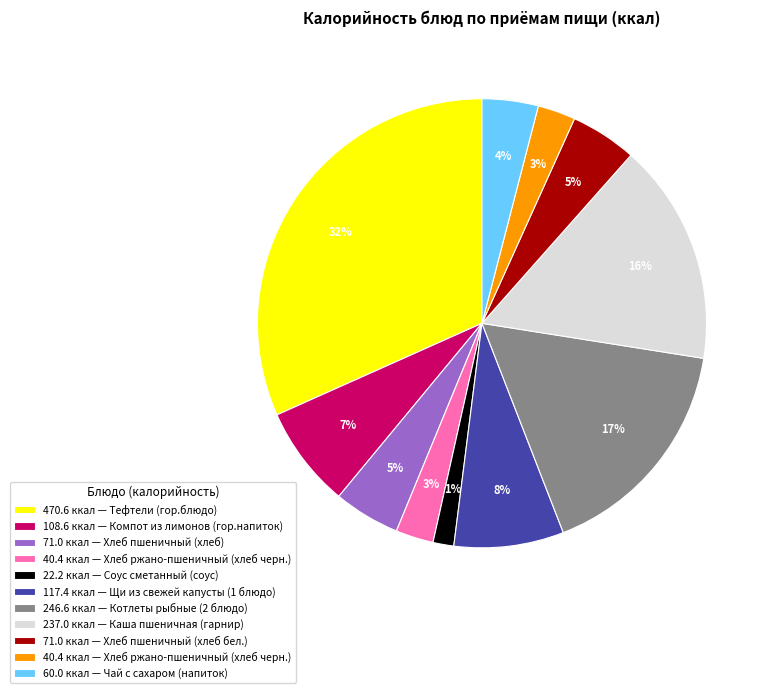

To the nearest percent, what is the average slice percentage?

9%